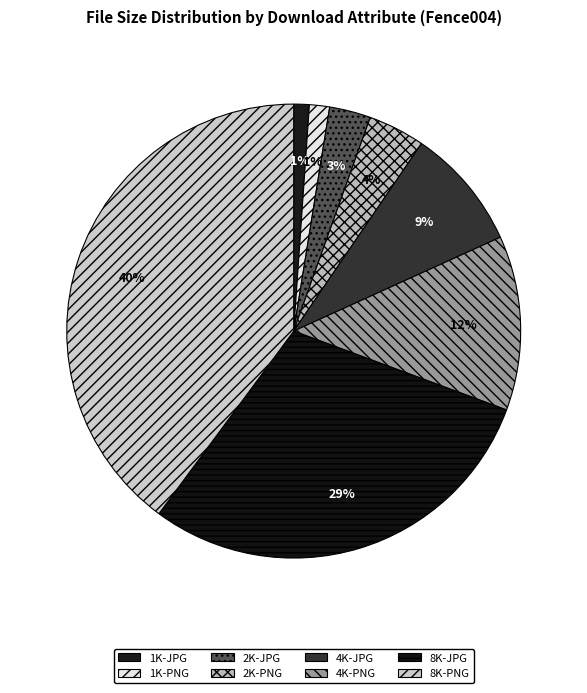

To the nearest percent, what is the difference between the 2K-JPG and 4K-JPG slice percentages?

6%